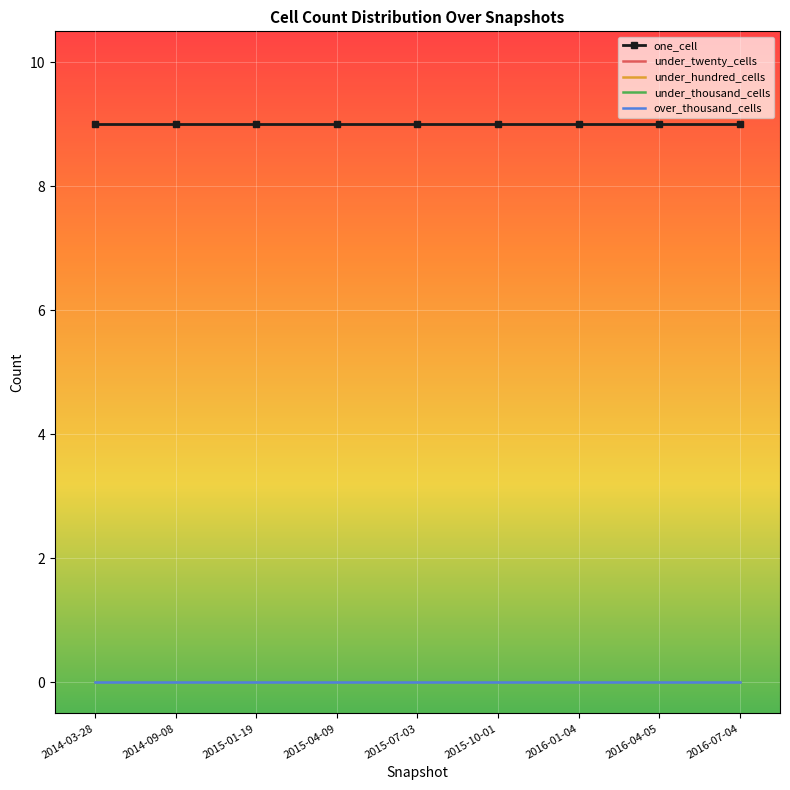

Reading left to right, what are all the values shown in this chart?

one_cell: 2014-03-28=9	2014-09-08=9	2015-01-19=9	2015-04-09=9	2015-07-03=9	2015-10-01=9	2016-01-04=9	2016-04-05=9	2016-07-04=9
under_twenty_cells: 2014-03-28=0	2014-09-08=0	2015-01-19=0	2015-04-09=0	2015-07-03=0	2015-10-01=0	2016-01-04=0	2016-04-05=0	2016-07-04=0
under_hundred_cells: 2014-03-28=0	2014-09-08=0	2015-01-19=0	2015-04-09=0	2015-07-03=0	2015-10-01=0	2016-01-04=0	2016-04-05=0	2016-07-04=0
under_thousand_cells: 2014-03-28=0	2014-09-08=0	2015-01-19=0	2015-04-09=0	2015-07-03=0	2015-10-01=0	2016-01-04=0	2016-04-05=0	2016-07-04=0
over_thousand_cells: 2014-03-28=0	2014-09-08=0	2015-01-19=0	2015-04-09=0	2015-07-03=0	2015-10-01=0	2016-01-04=0	2016-04-05=0	2016-07-04=0